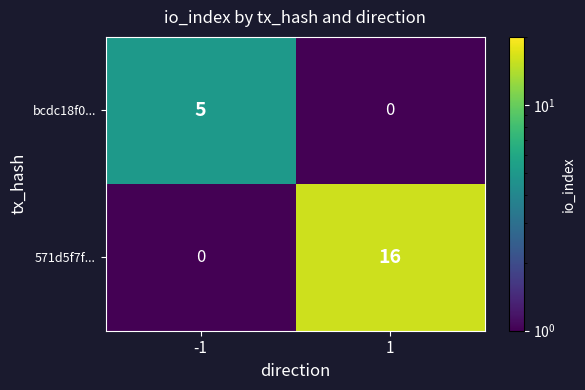

Rank the series by their average value, from highest to lowest.

571d5f7f..., bcdc18f0...